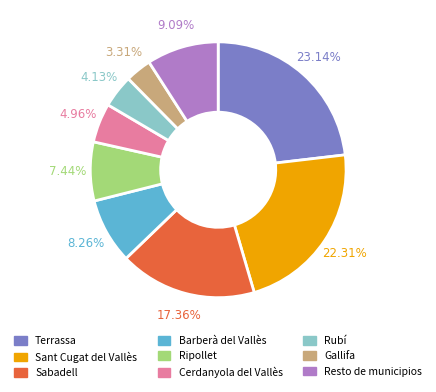

What is the smallest slice in the pie chart?

Gallifa